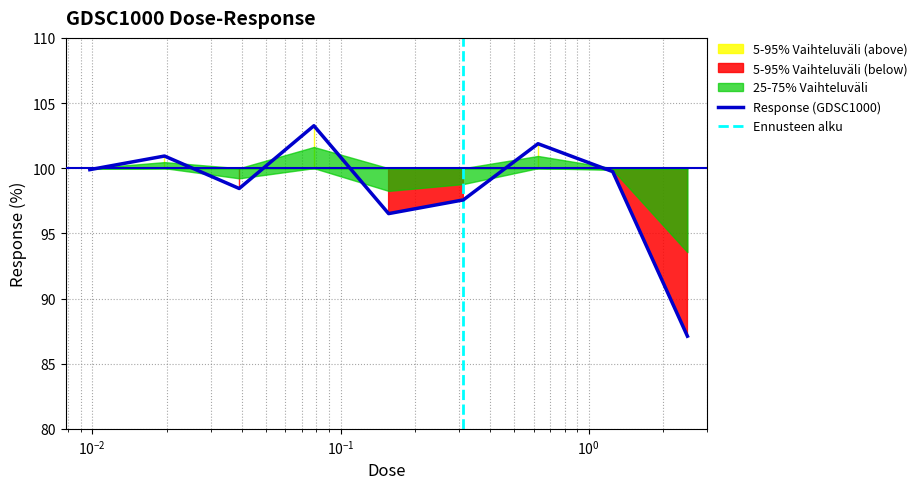

List the labels in order of value, smallest first.

2.5, 0.15625, 0.3125, 0.0390625, 1.25, 0.00976562, 0.0195312, 0.625, 0.078125